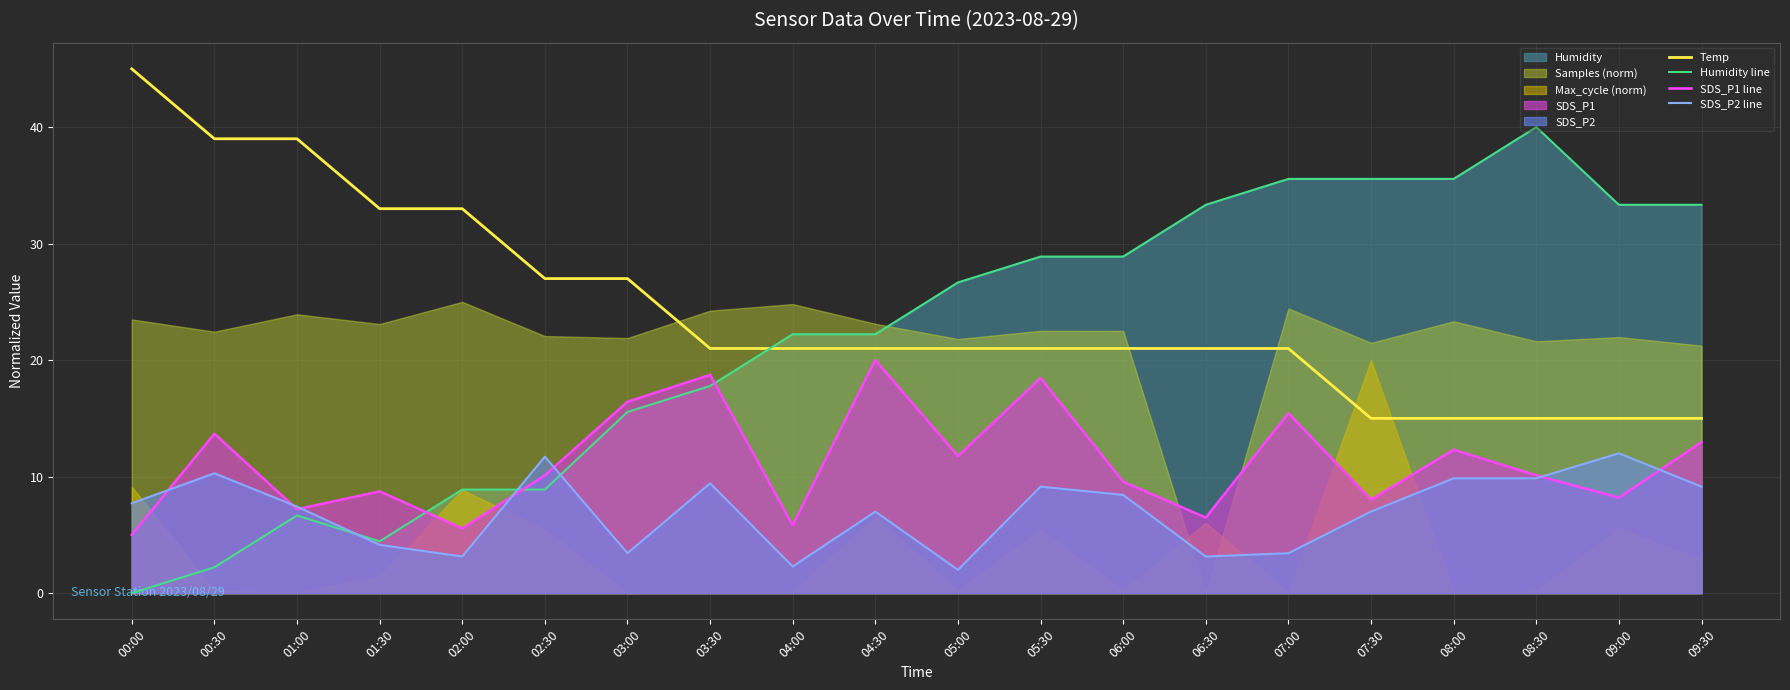

At which label is Temp closest to 30?

02:30